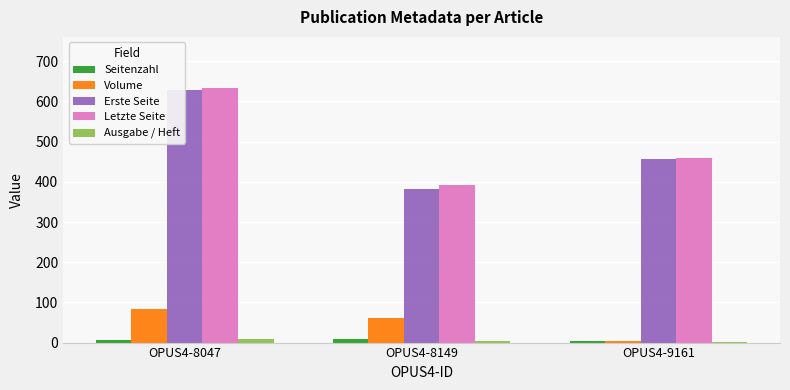

How many Volume values are between 3 and 84?

3